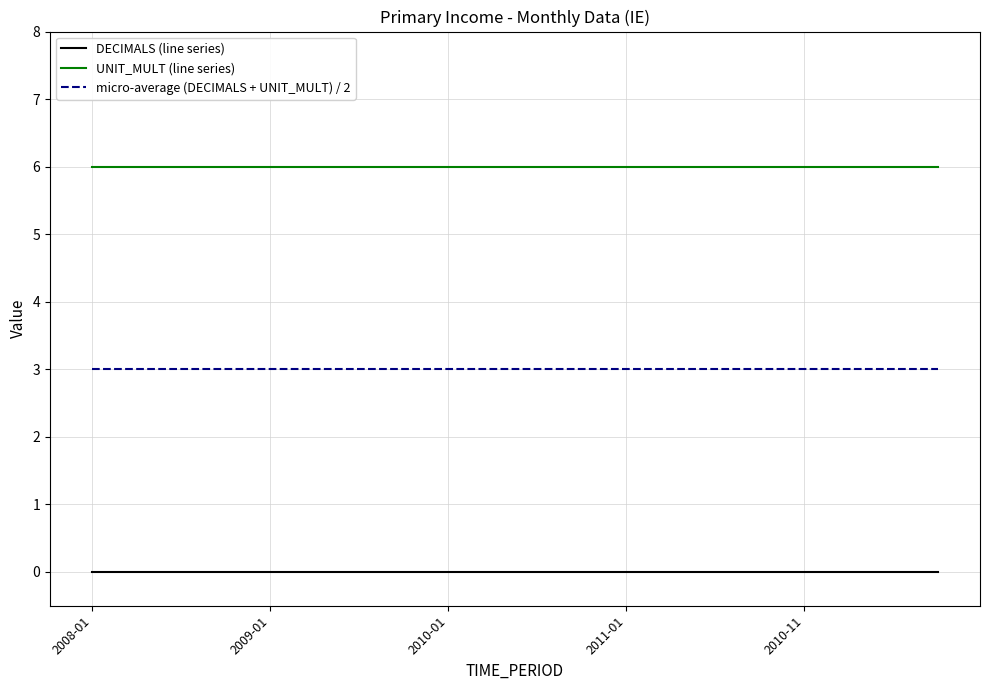

Rank the series by their maximum value, from highest to lowest.

UNIT_MULT (line series), micro-average (DECIMALS + UNIT_MULT) / 2, DECIMALS (line series)